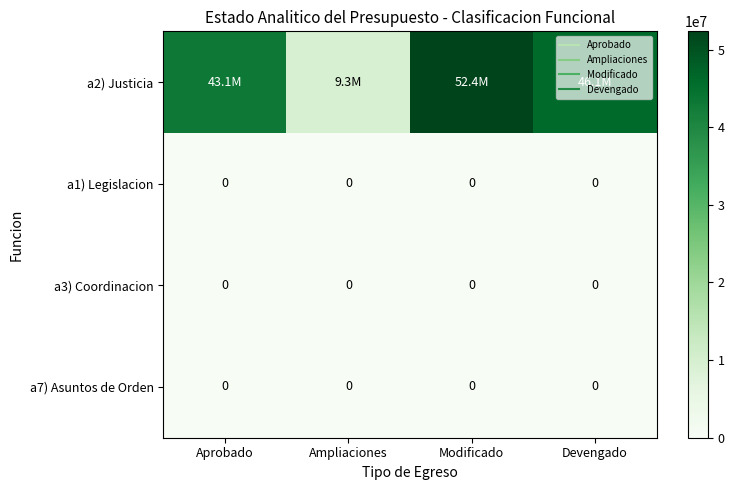

At which label does a3) Coordinacion reach its peak?

Aprobado